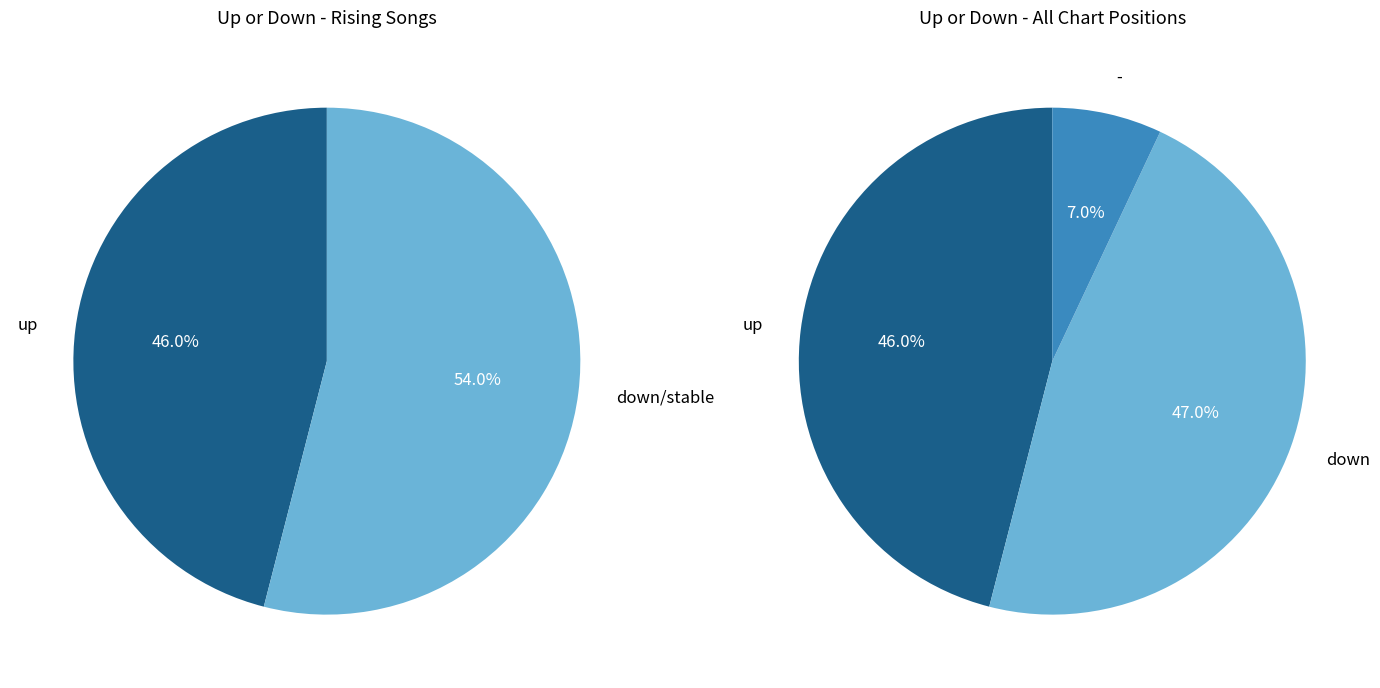

Is it true that down is 47% of the pie?

True